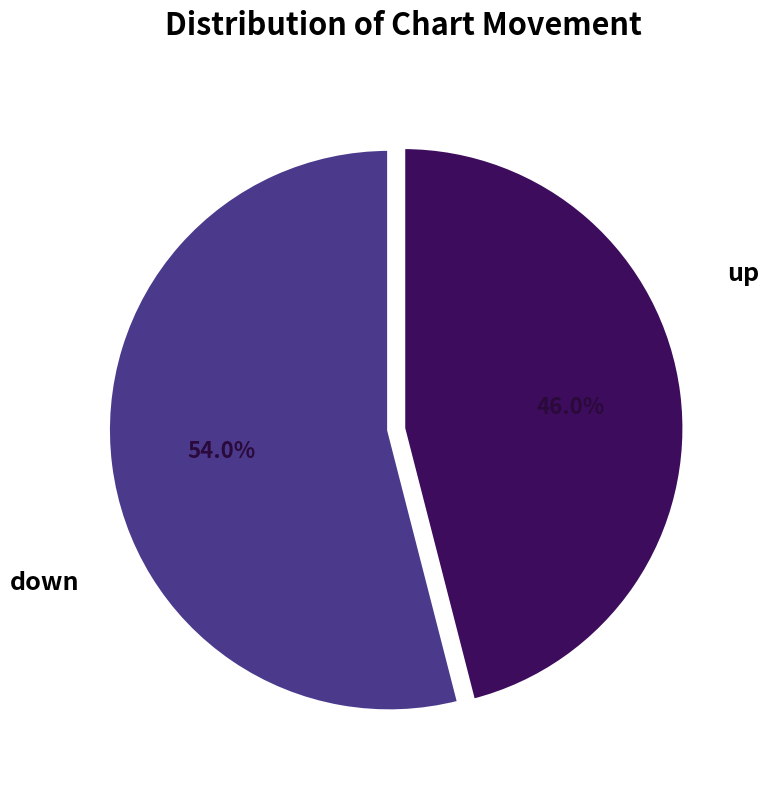

To the nearest percent, what is the difference between the down and up slice percentages?

8%